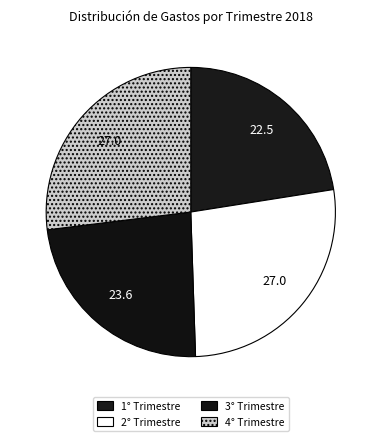

Is 4° Trimestre the majority of the pie?

No